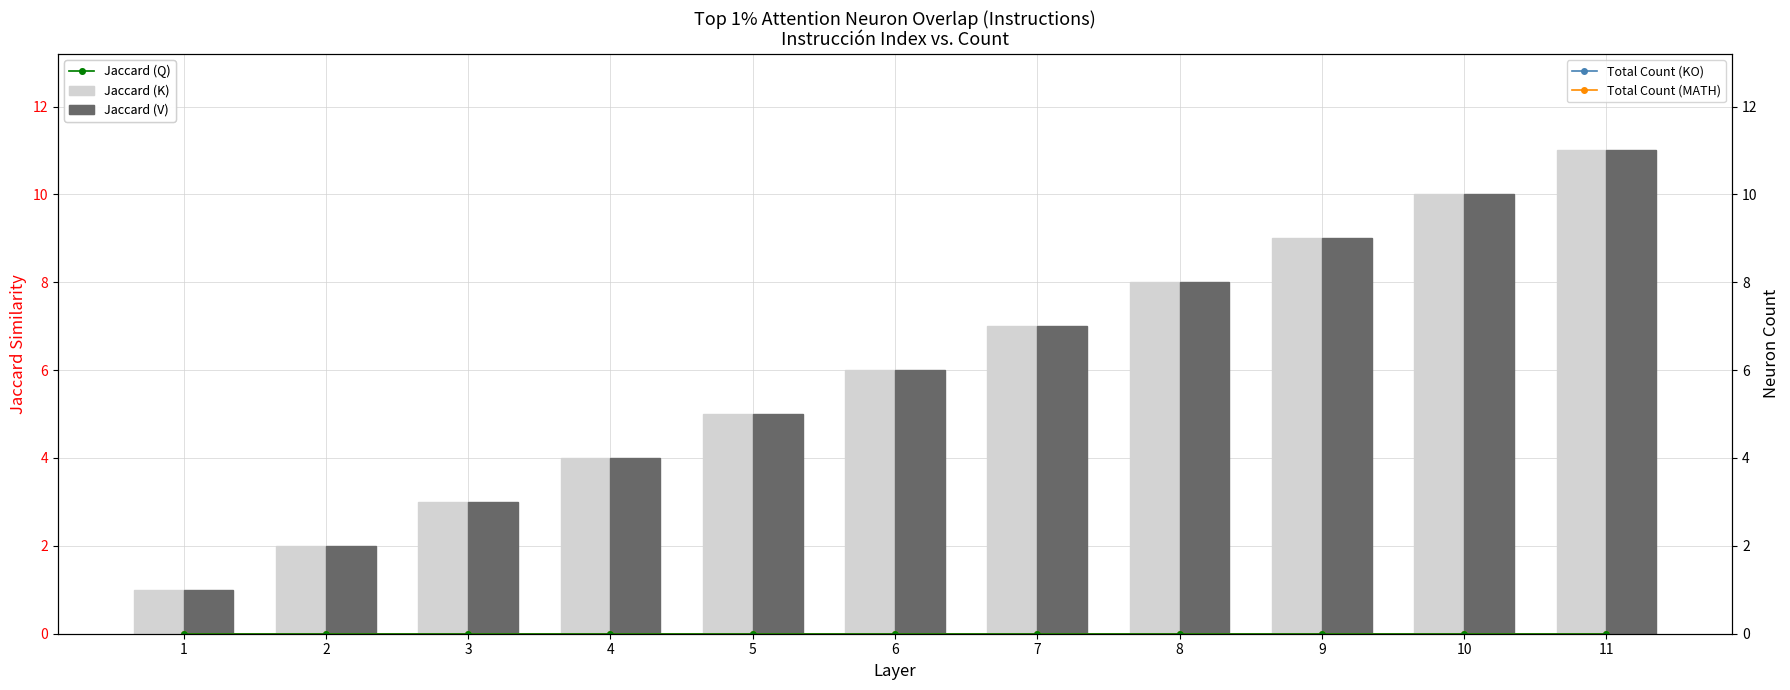

Is the value of Total Count (KO) at 5 greater than the value of Jaccard (K) at 9?

Yes